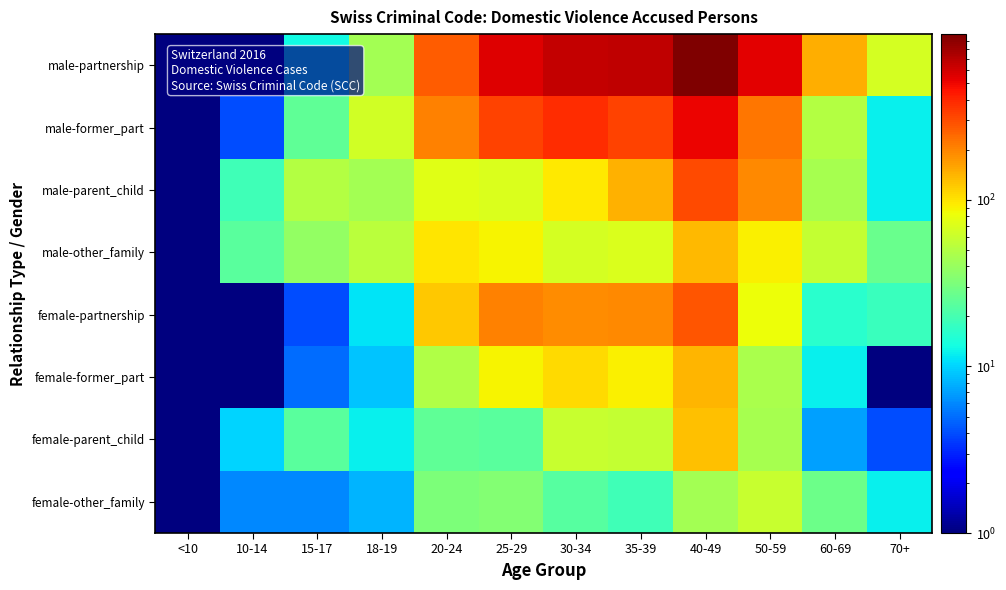

Which label corresponds to the smallest value in the chart?

<10